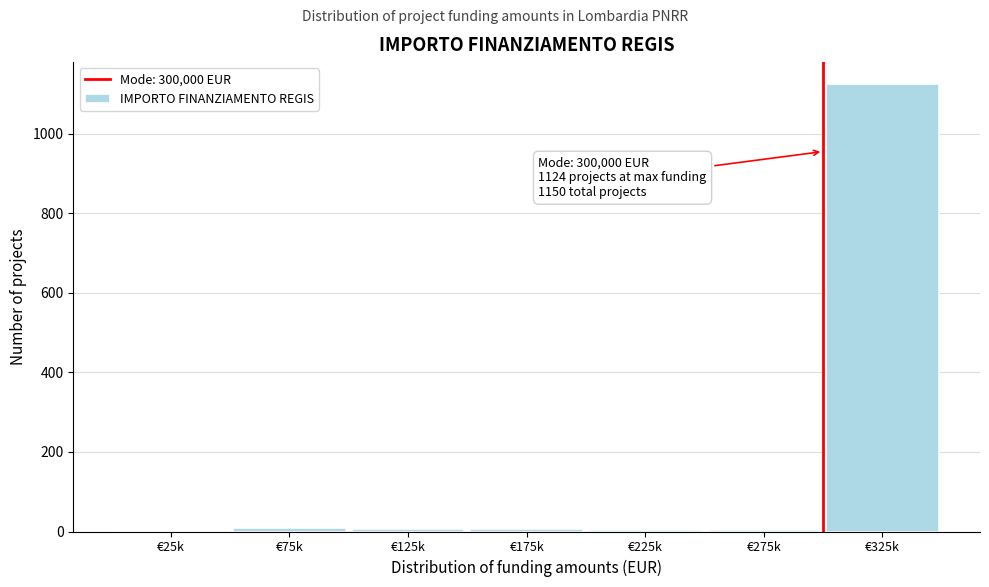

What is the sum of all values?

1150